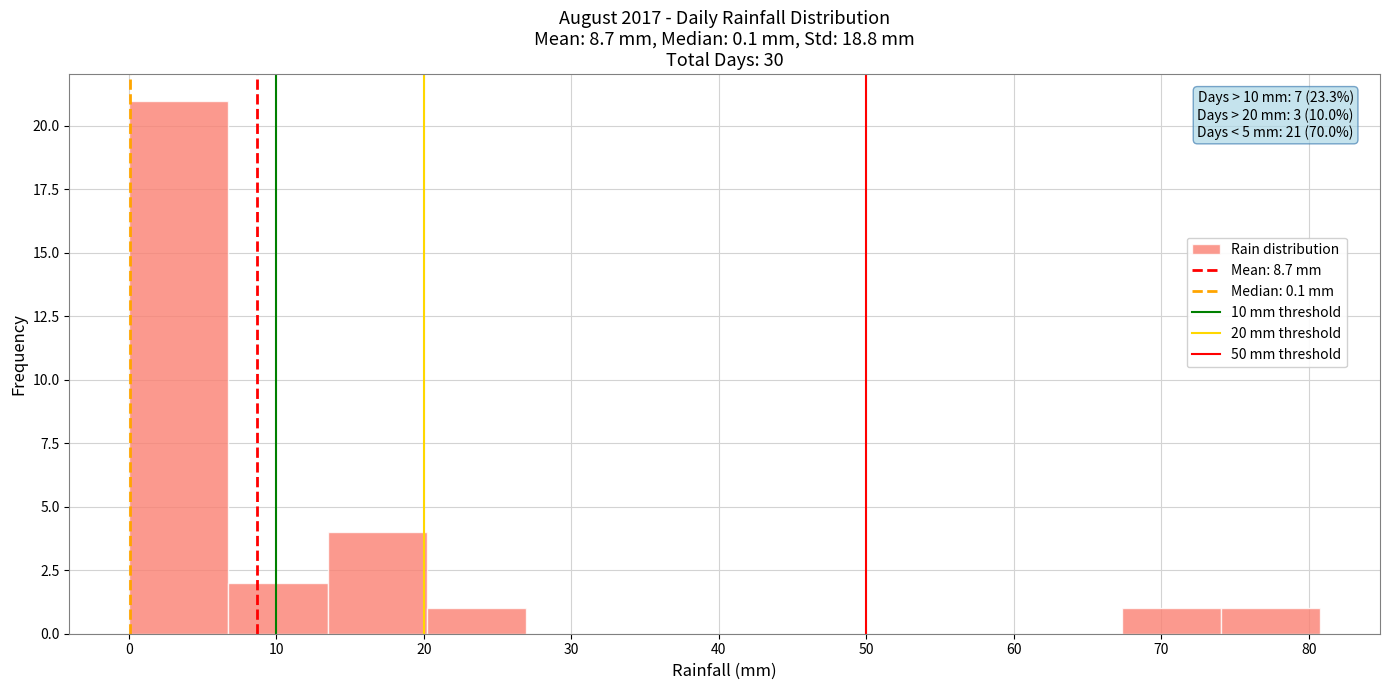

Which range on the x-axis has the tallest bar?

0 to 7